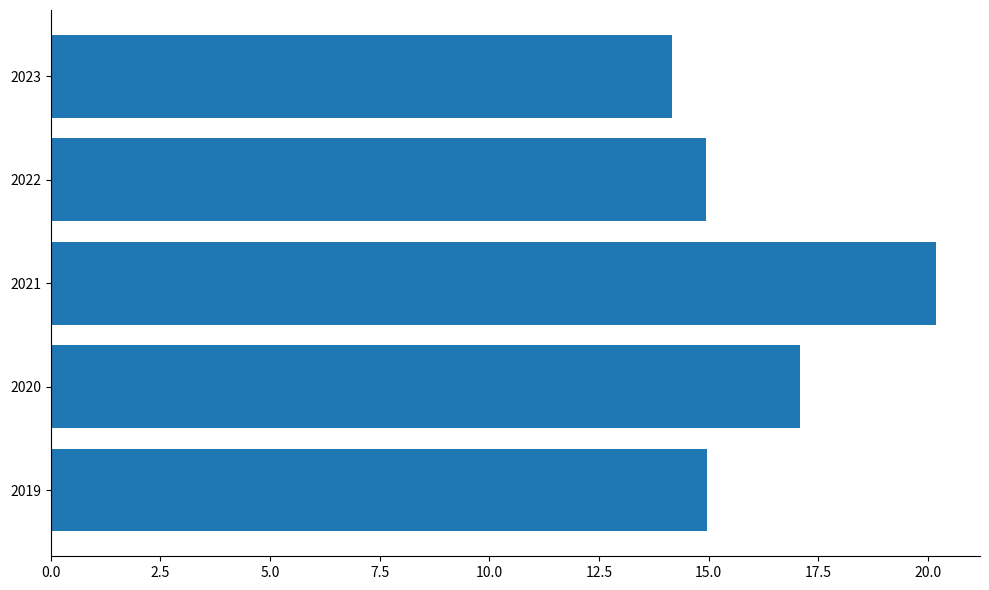

What is the smallest value displayed?

14.2